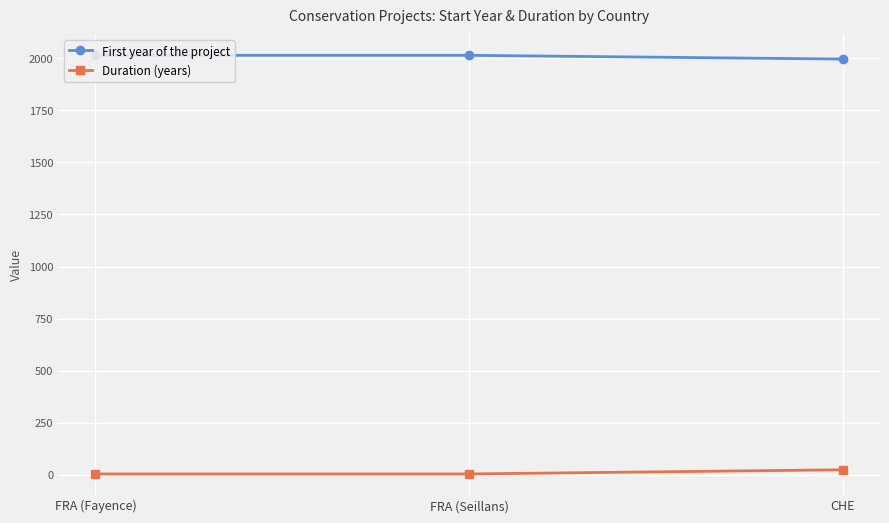

What is the label of the 2nd point from the right?

FRA (Seillans)